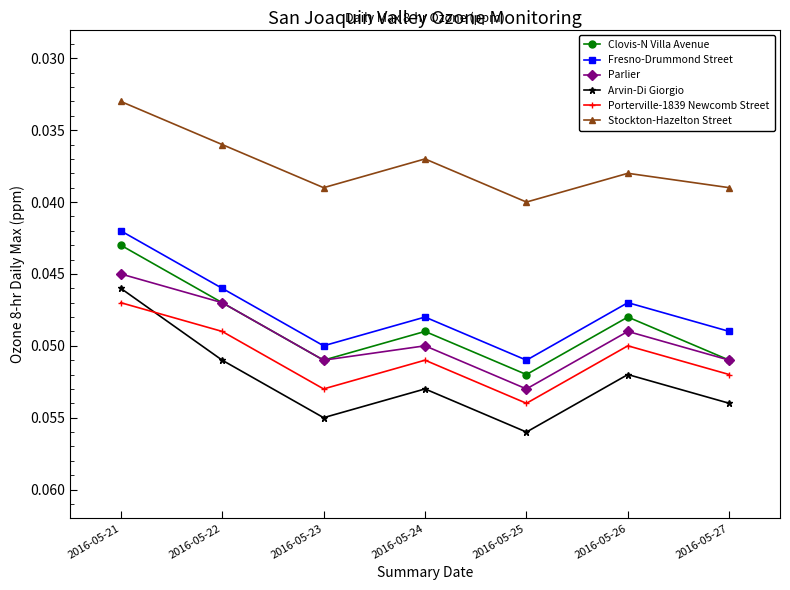

Which series has the largest range (max minus min)?

Arvin-Di Giorgio